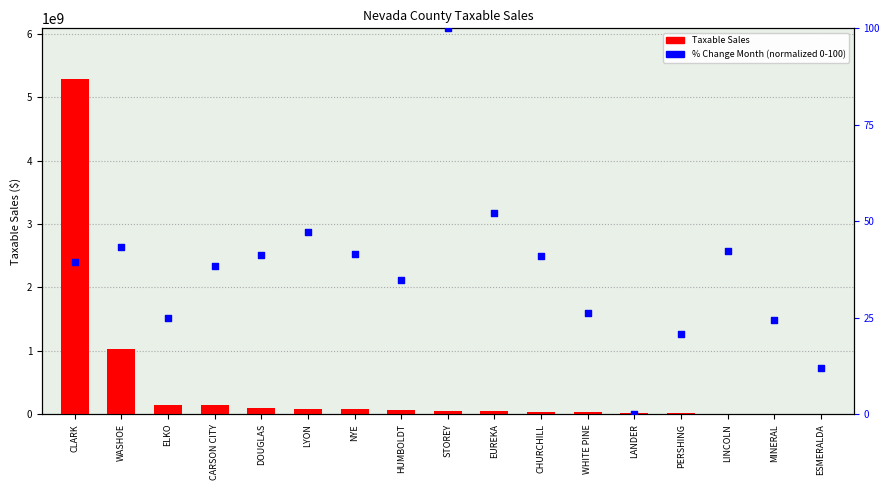

Which series contains the highest Y value?

Taxable Sales